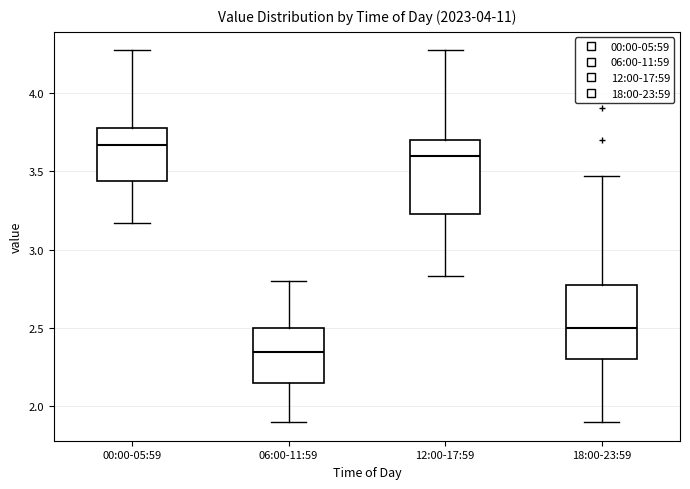

Reading left to right, transcribe this box plot: for each box, give where its median line is, the range the box spans, and where its two whiskers end, as read against the y-axis. The values are not printed on the chart, so give them approximately, as read against the axis.

00:00-05:59: median 3.65, box 3.45 to 3.80, whiskers 3.15 to 4.25
06:00-11:59: median 2.35, box 2.15 to 2.50, whiskers 1.90 to 2.80
12:00-17:59: median 3.60, box 3.25 to 3.70, whiskers 2.85 to 4.25
18:00-23:59: median 2.50, box 2.30 to 2.80, whiskers 1.90 to 3.45